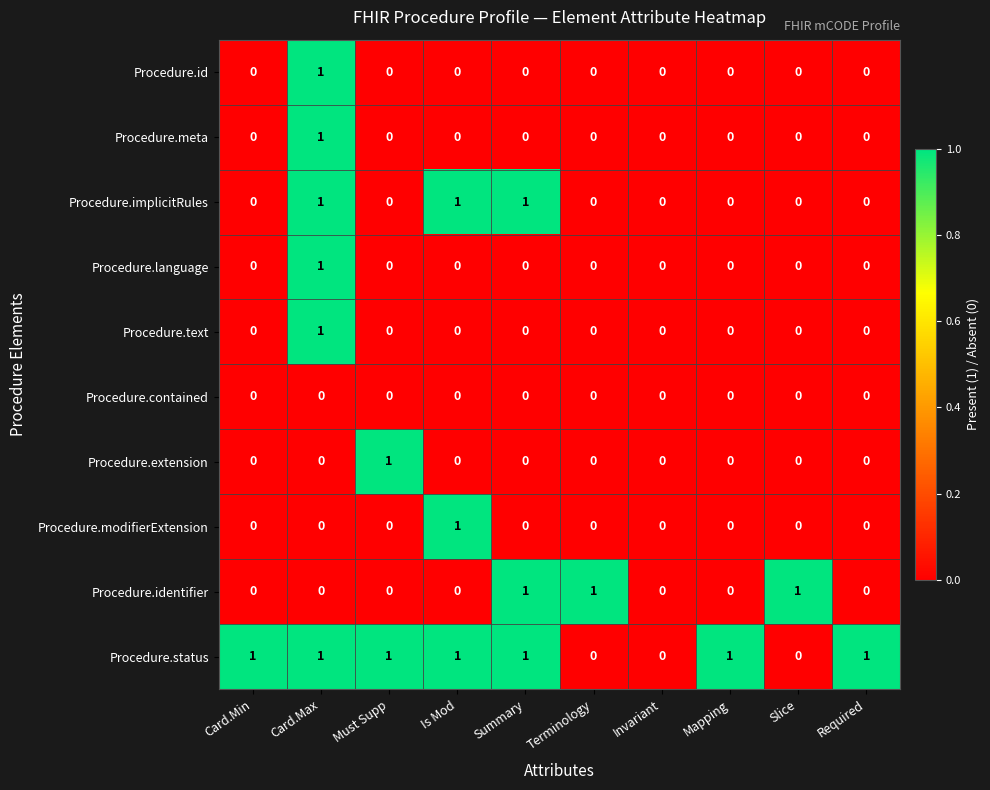

Is it true that Procedure.modifierExtension equals 0 at Terminology?

True